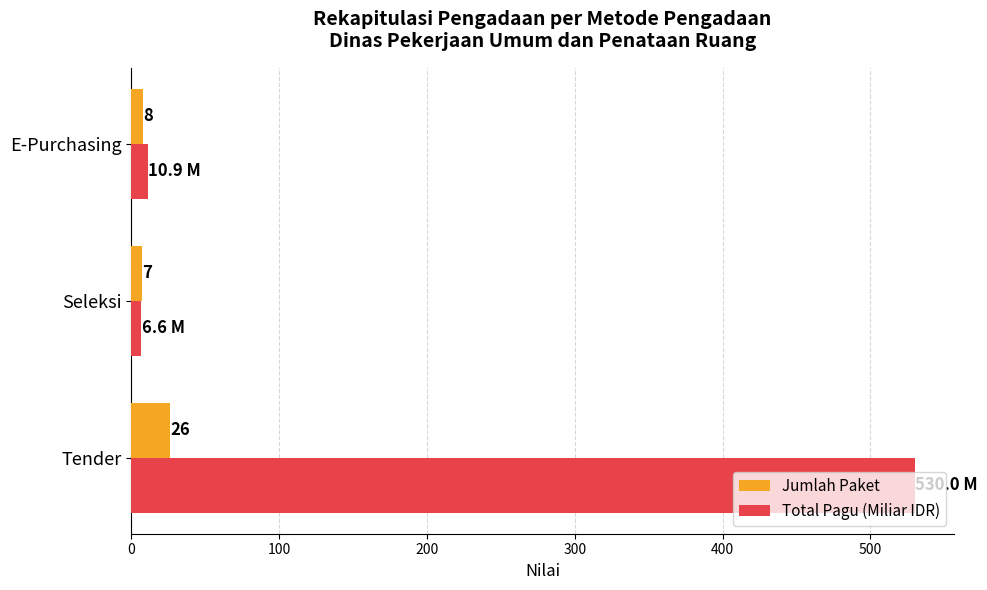

The value of Jumlah Paket at E-Purchasing is 8.0. True or false?

True